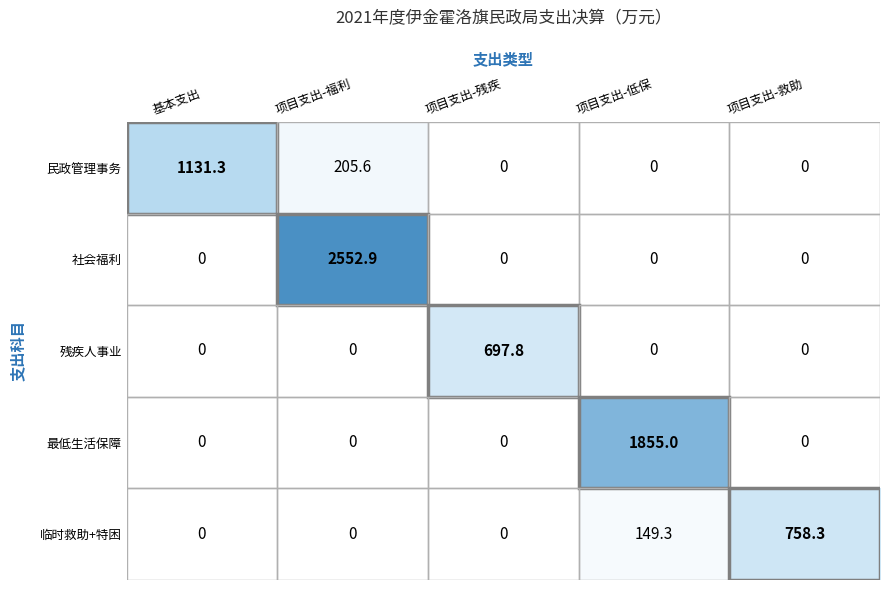

Is it true that 社会福利 equals -1196.7 at 项目支出-救助?

False